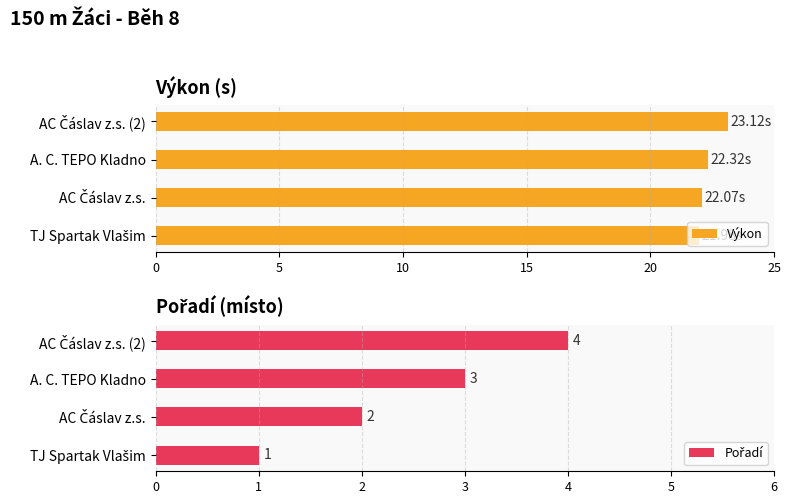

What is the difference between the maximum and minimum values in the Pořadí series?

3.0